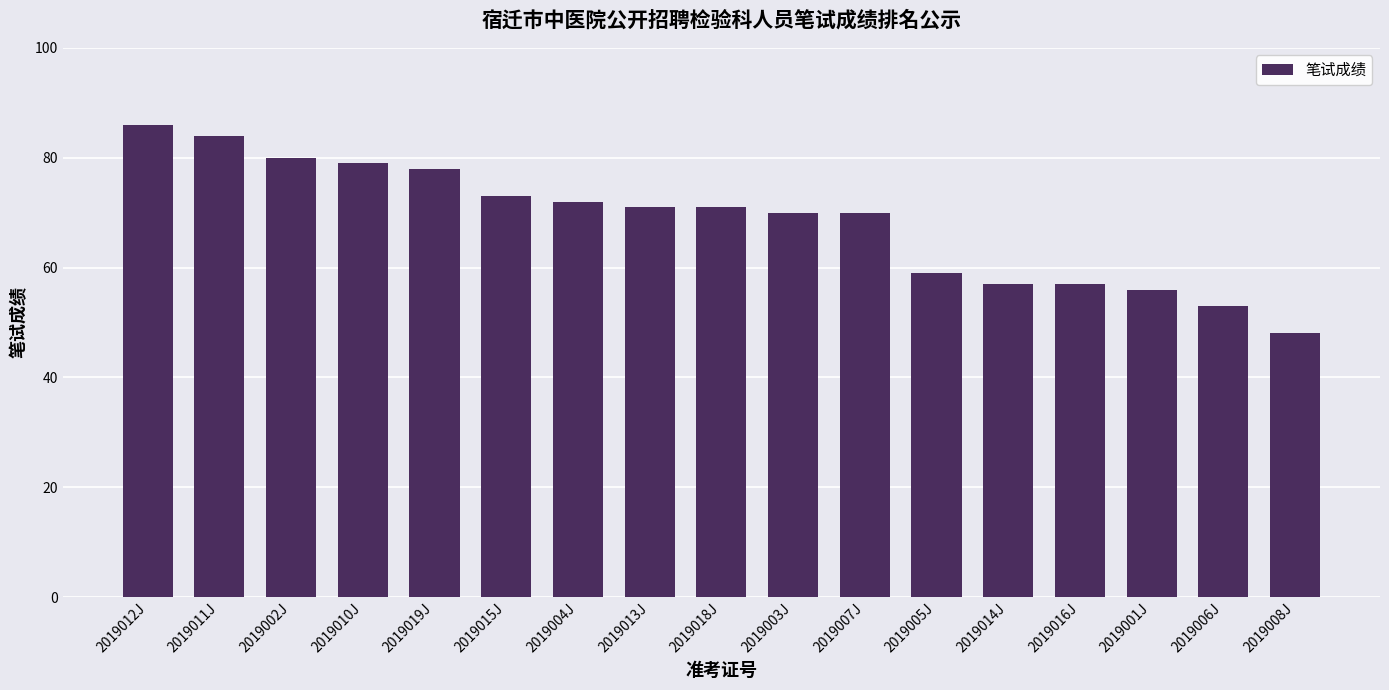

What is the value of the 13th bar from the left?

57